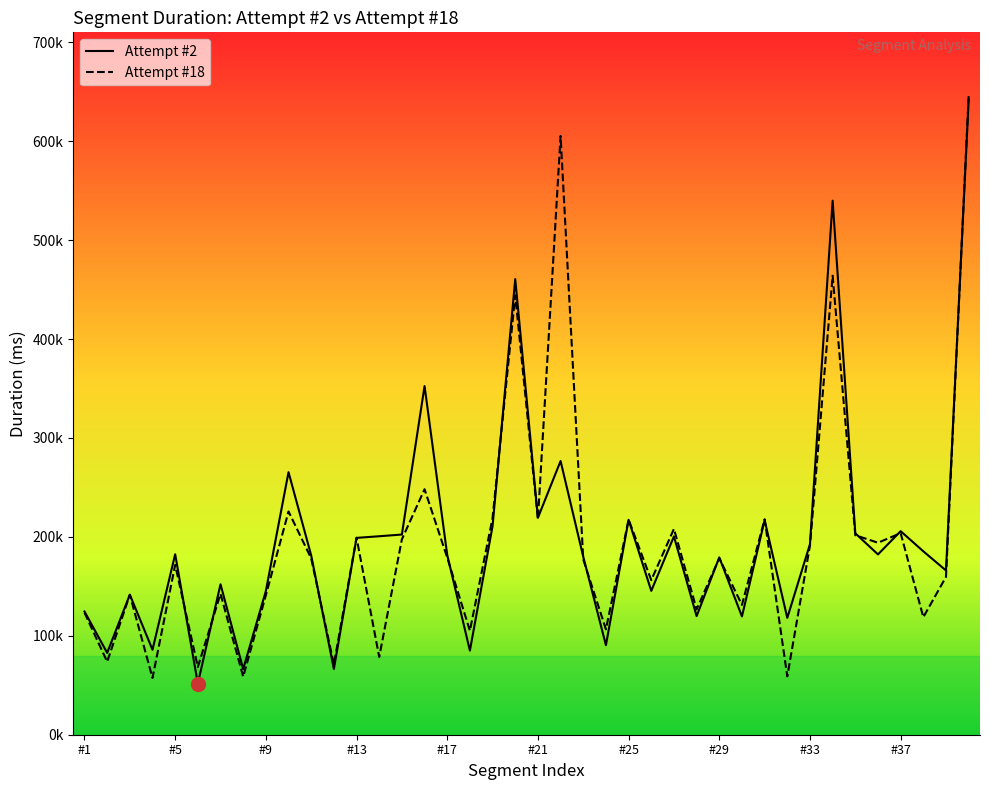

Is this an area chart (filled region under the line)?

No